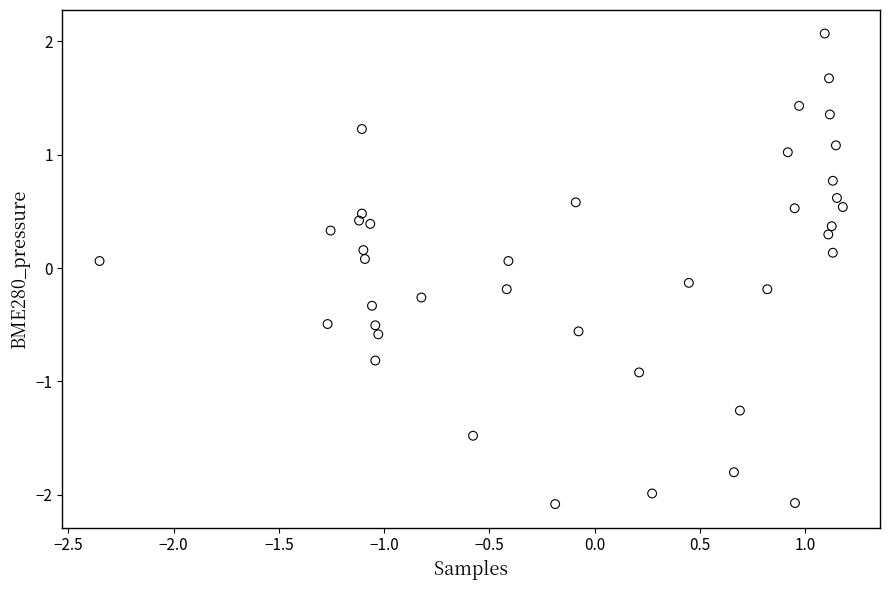

What is the range of X values (max minus min)?

3.5